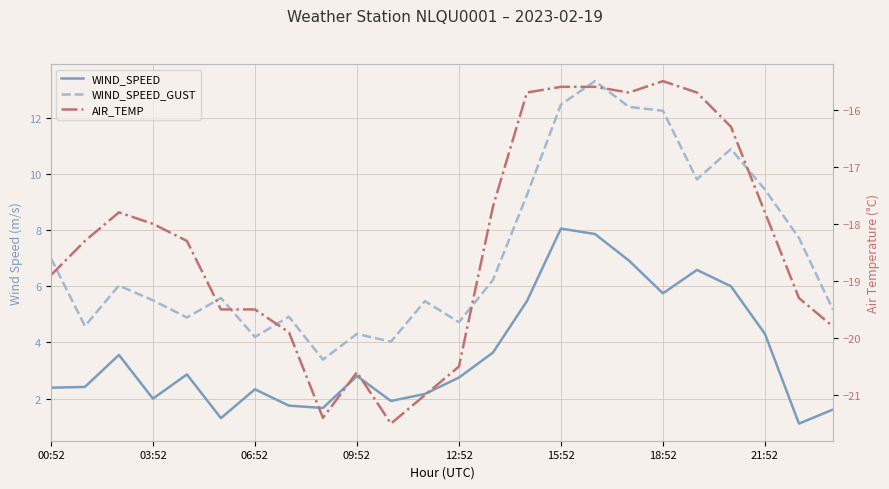

Is the value of WIND_SPEED_GUST at 15:52 greater than the value of AIR_TEMP at 15:52?

Yes